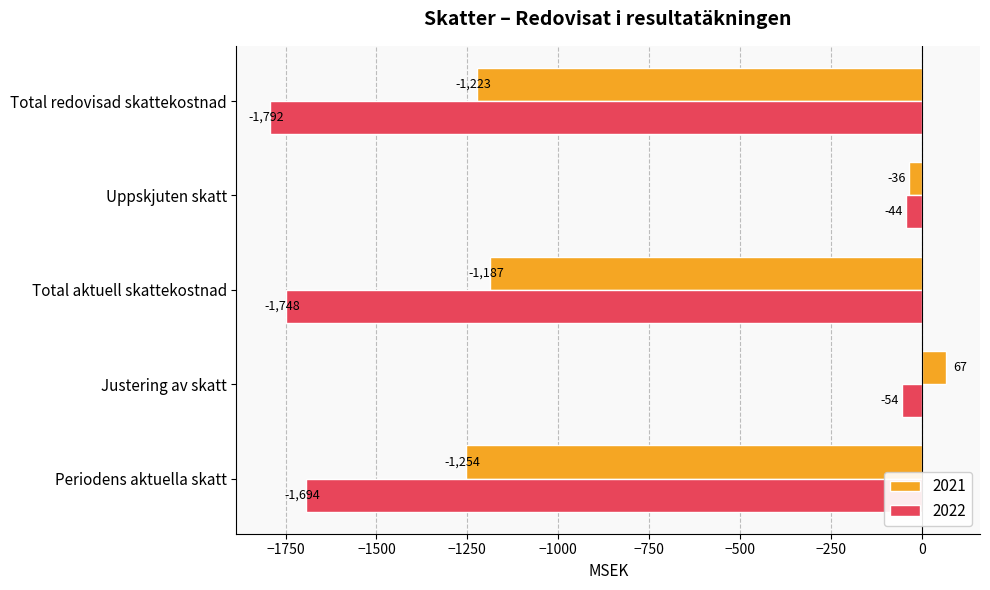

At which category is the sum across all series the highest?

Justering av skatt